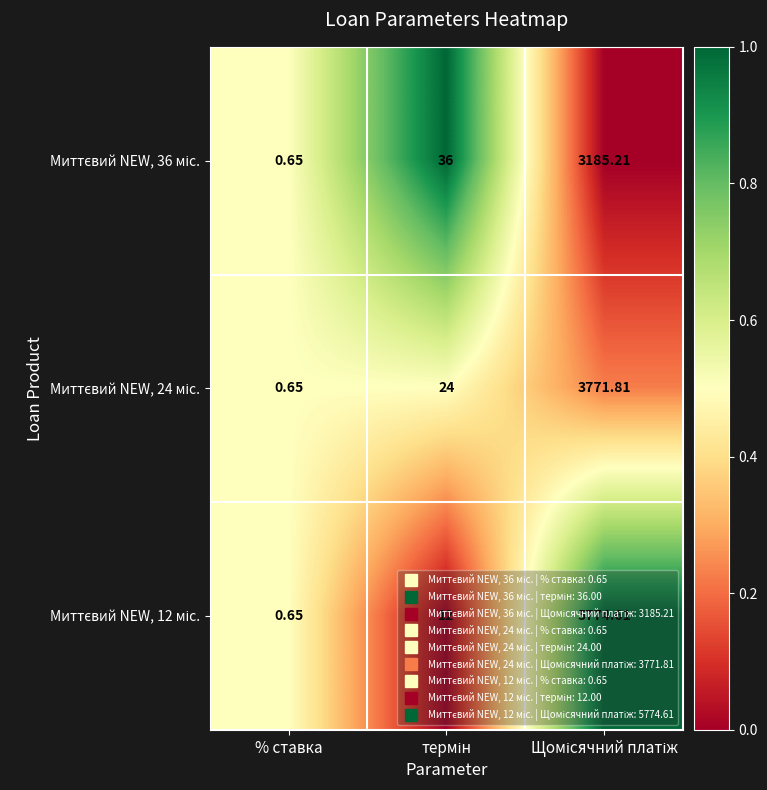

What is the total value across all series at % ставка?

2.0